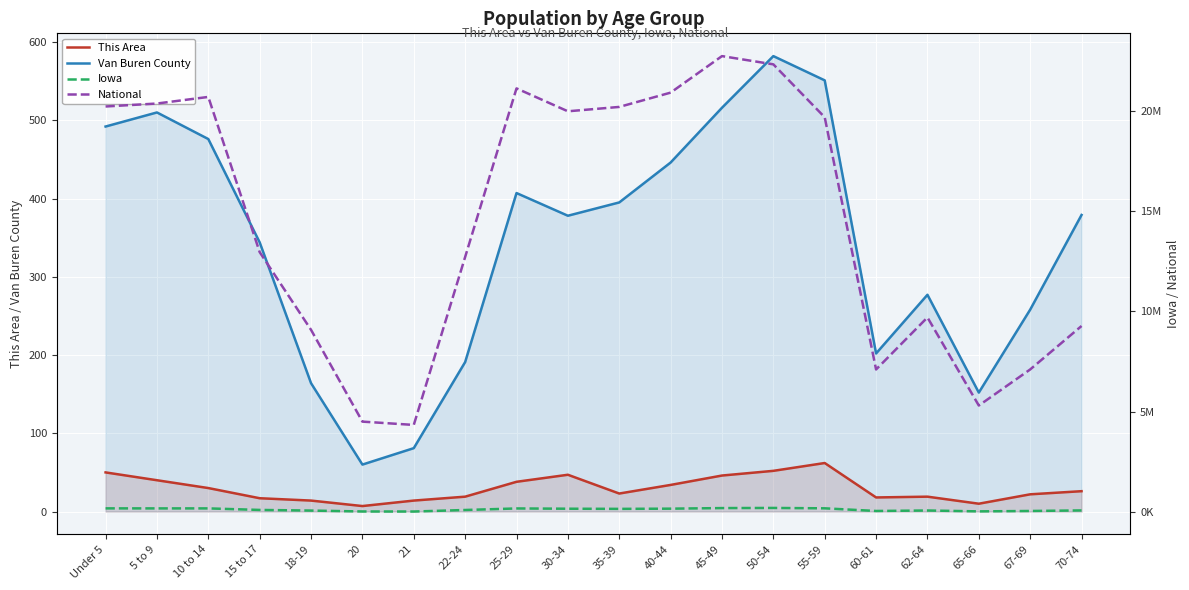

What is the difference between the highest and lowest values at 30-34?

19962052